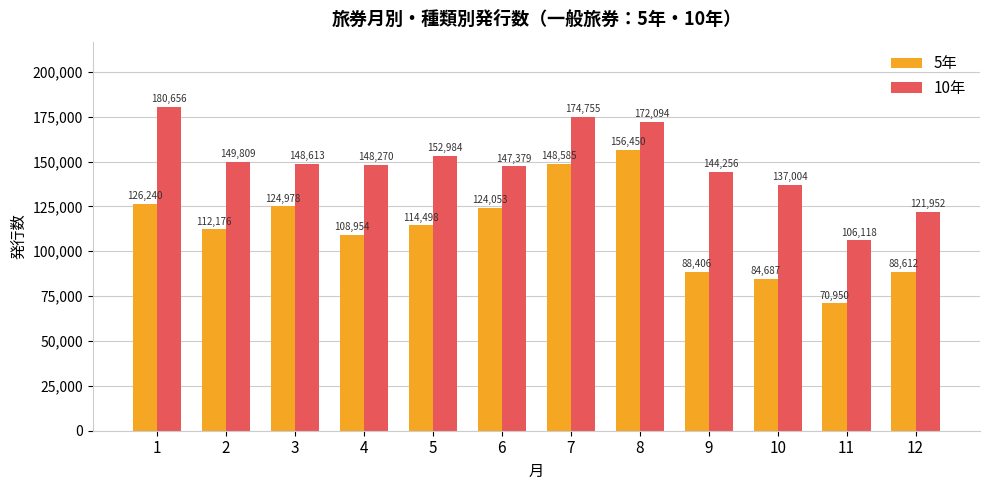

Does the chart contain stacked bars?

No